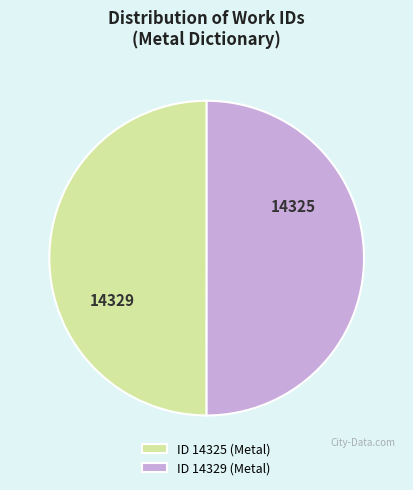

What is the ratio of the value at ID 14329 (Metal) to the value at ID 14325 (Metal)?

1.0